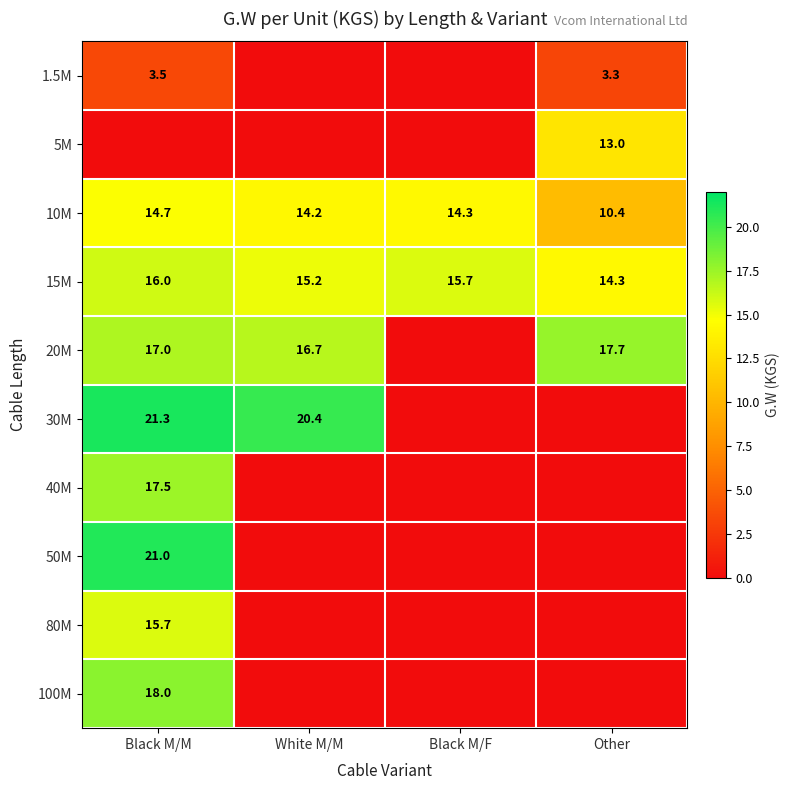

The value of 10M at Black M/F is 14.3. True or false?

True